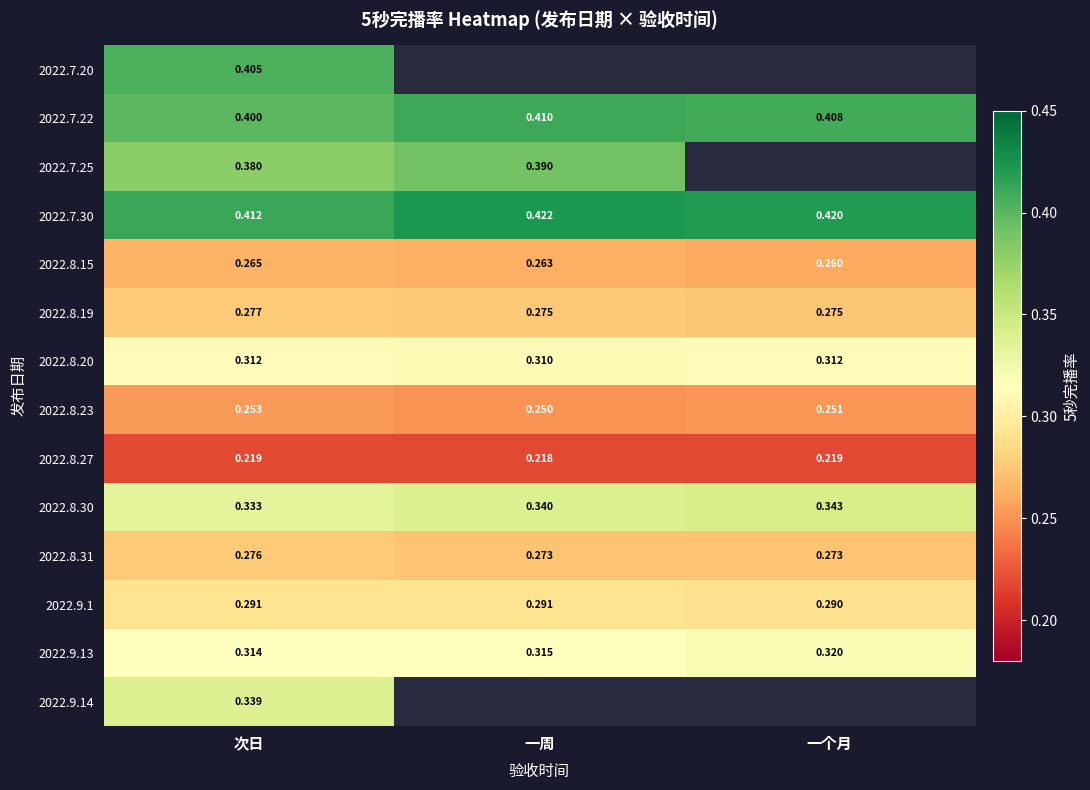

What is the total value across all series at 次日?

4.5